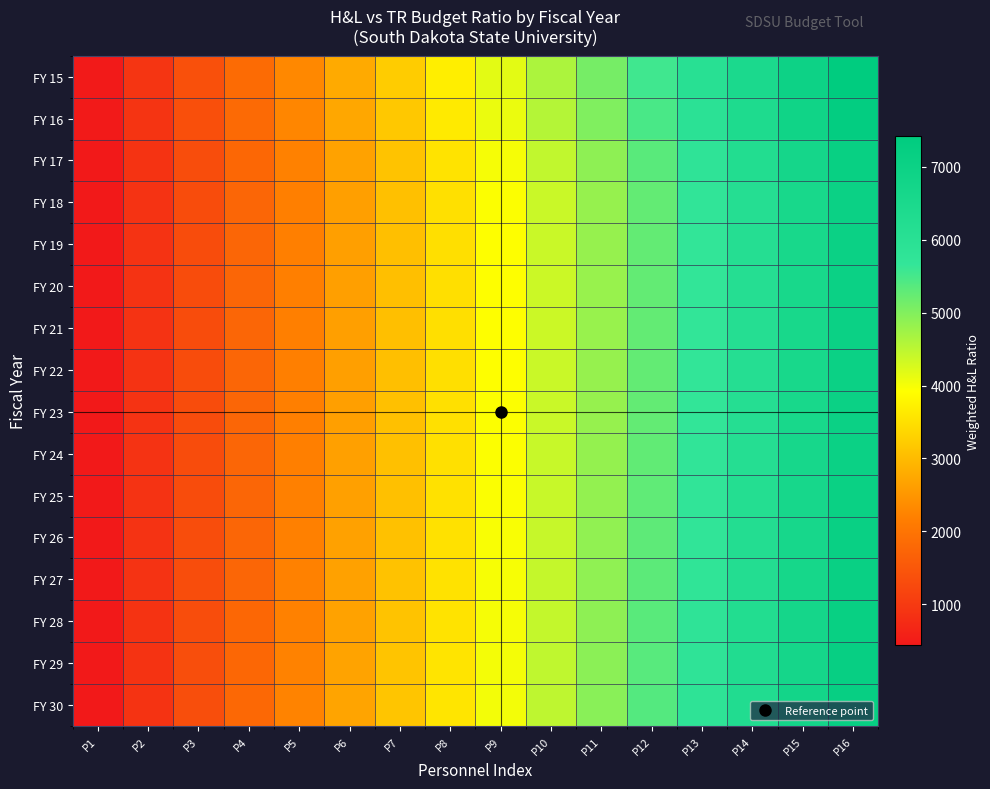

What is the spread (max minus min) of values at P5?

130.2